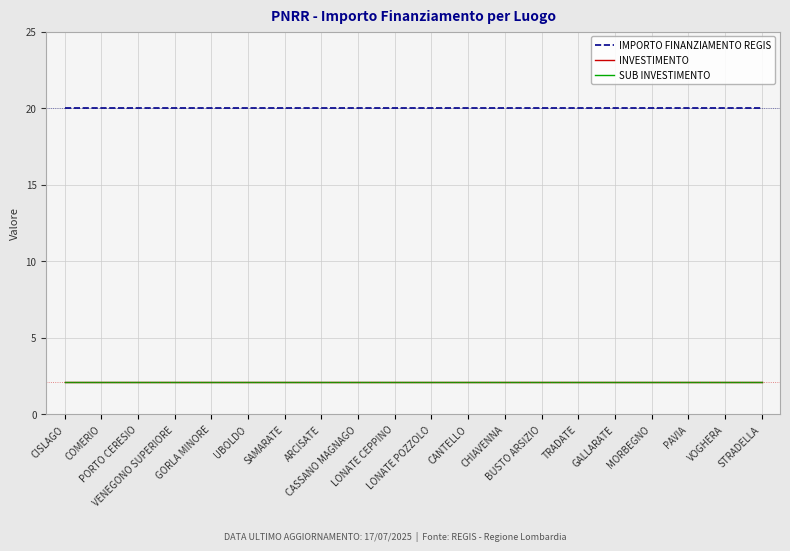

What is the spread (max minus min) of values at CHIAVENNA?

17.9